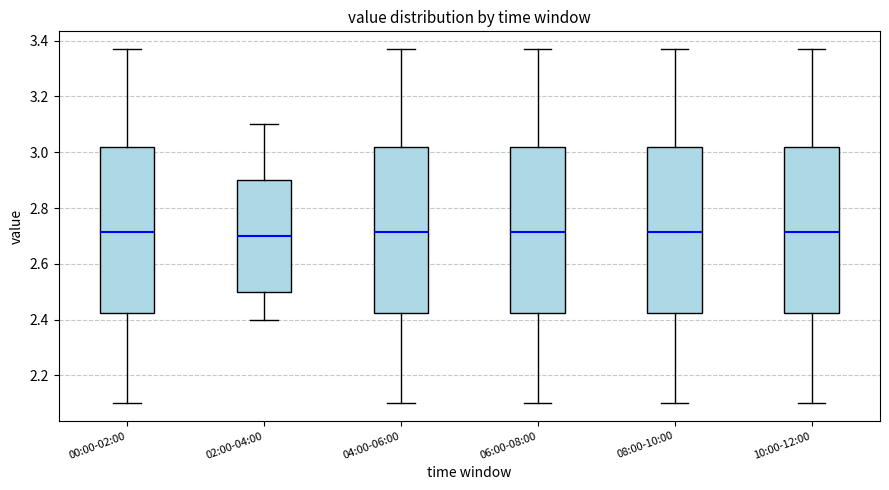

Reading left to right, read every box against the y-axis: the position of its median line, the range the box covers, and the ends of its whiskers. The values are not printed on the chart, so give them approximately, as read against the axis.

00:00-02:00: median 2.72, box 2.42 to 3.02, whiskers 2.10 to 3.38
02:00-04:00: median 2.70, box 2.50 to 2.90, whiskers 2.40 to 3.10
04:00-06:00: median 2.72, box 2.42 to 3.02, whiskers 2.10 to 3.38
06:00-08:00: median 2.72, box 2.42 to 3.02, whiskers 2.10 to 3.38
08:00-10:00: median 2.72, box 2.42 to 3.02, whiskers 2.10 to 3.38
10:00-12:00: median 2.72, box 2.42 to 3.02, whiskers 2.10 to 3.38